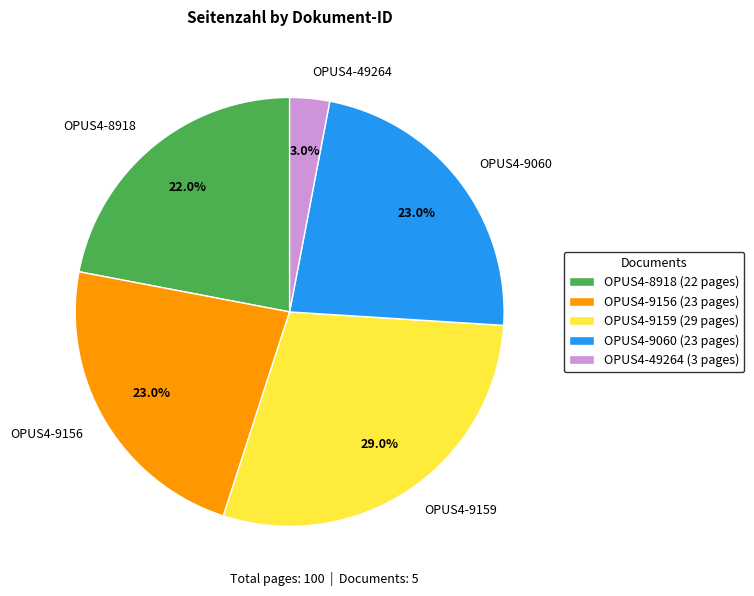

How many slices are in this pie chart?

5